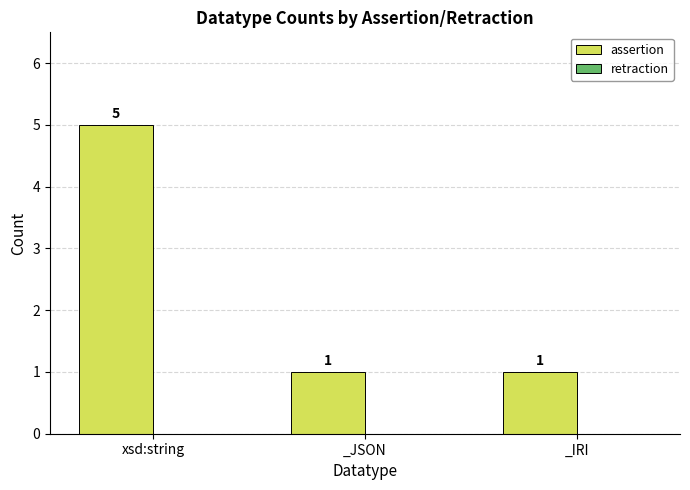

What is the greatest value displayed?

5